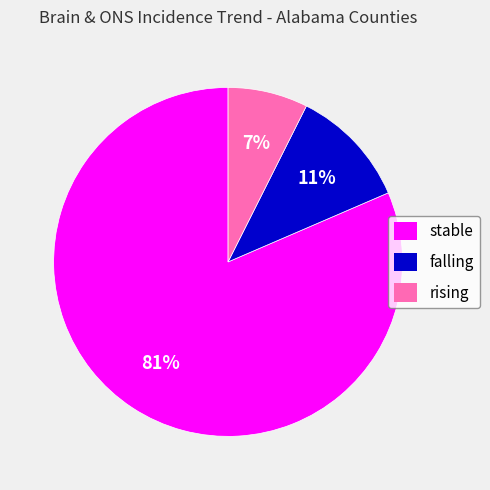

Is the sum of rising and falling greater than half?

No